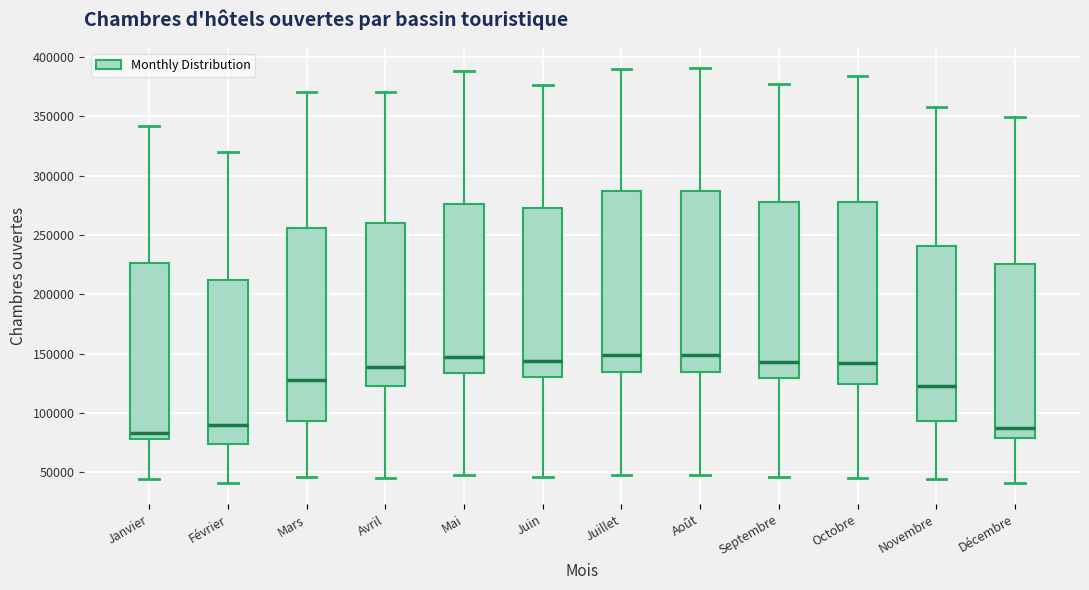

Where is the lower edge of the box for Mars on the y-axis? The values are not printed on the chart, so give them approximately, as read against the axis.

95000